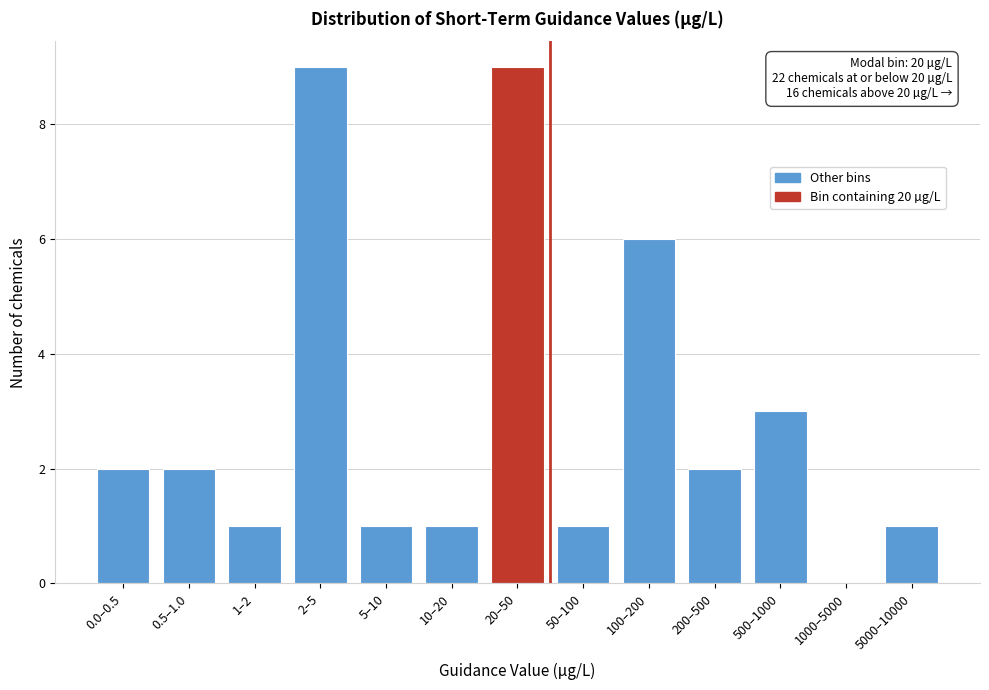

Reading right to left, transcribe all the data shown in this chart.

5000–10000=1	1000–5000=0	500–1000=3	200–500=2	100–200=6	50–100=1	20–50=9	10–20=1	5–10=1	2–5=9	1–2=1	0.5–1.0=2	0.0–0.5=2